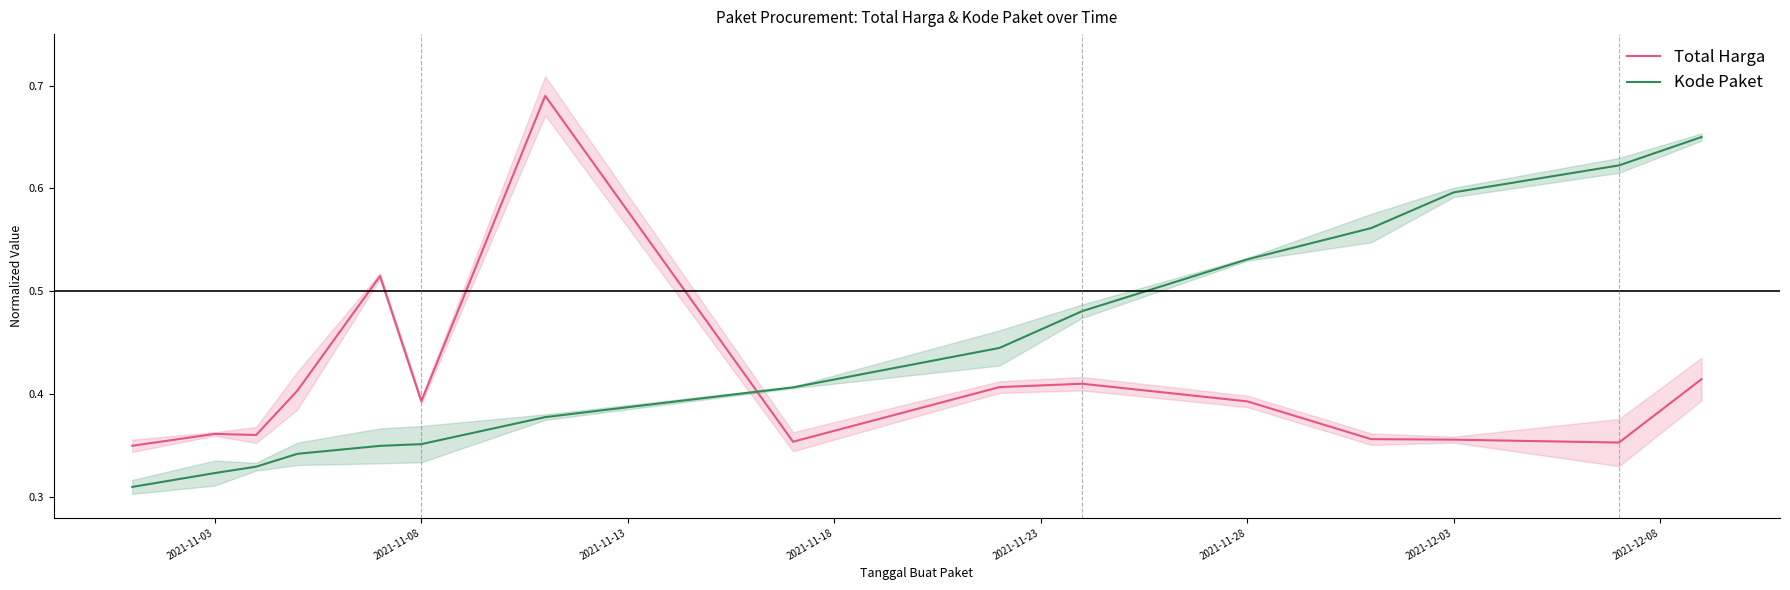

True or false: Total Harga and Kode Paket intersect in this chart.

True